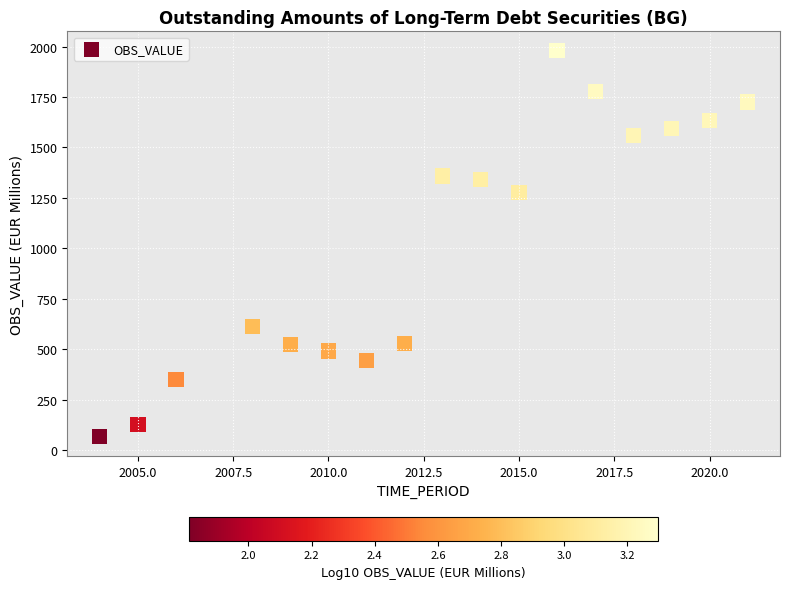

What Y value in the scatter plot is closest to 1022?

1276.7